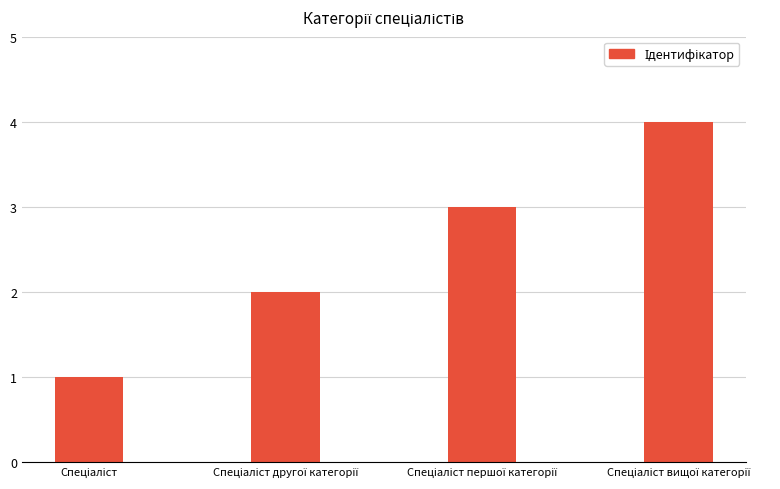

What is the value of the 1st bar from the left?

1